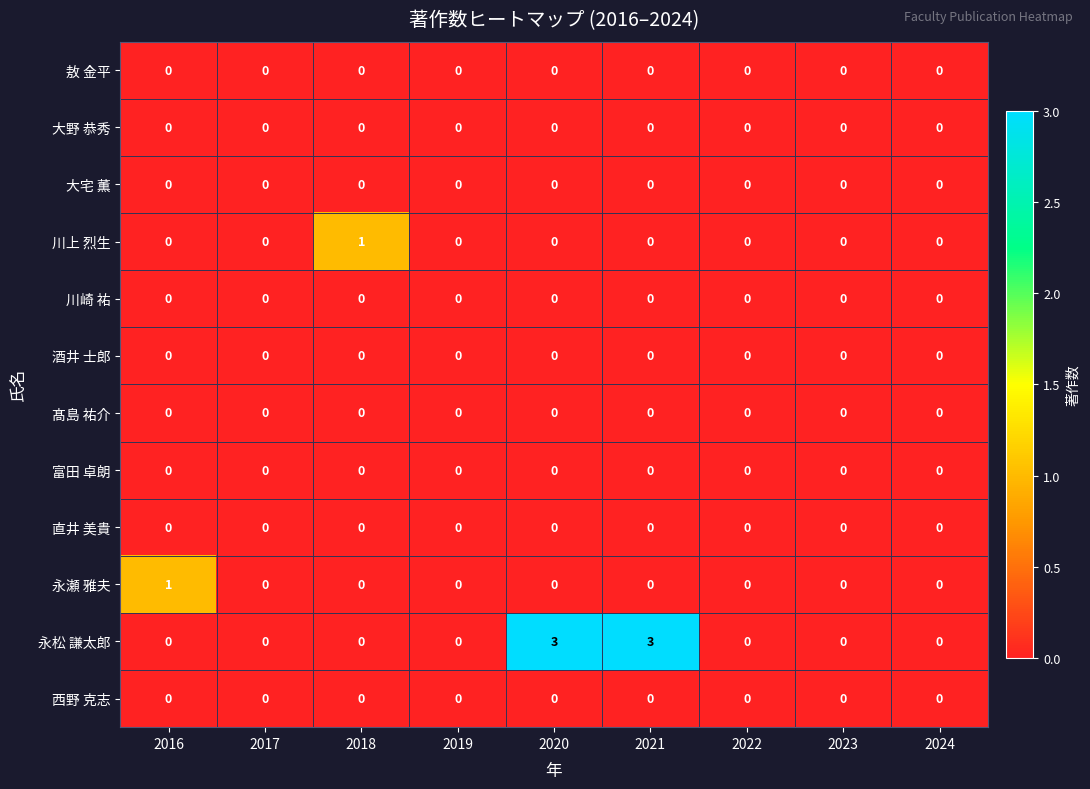

Which series has the largest total across all categories?

永松 謙太郎